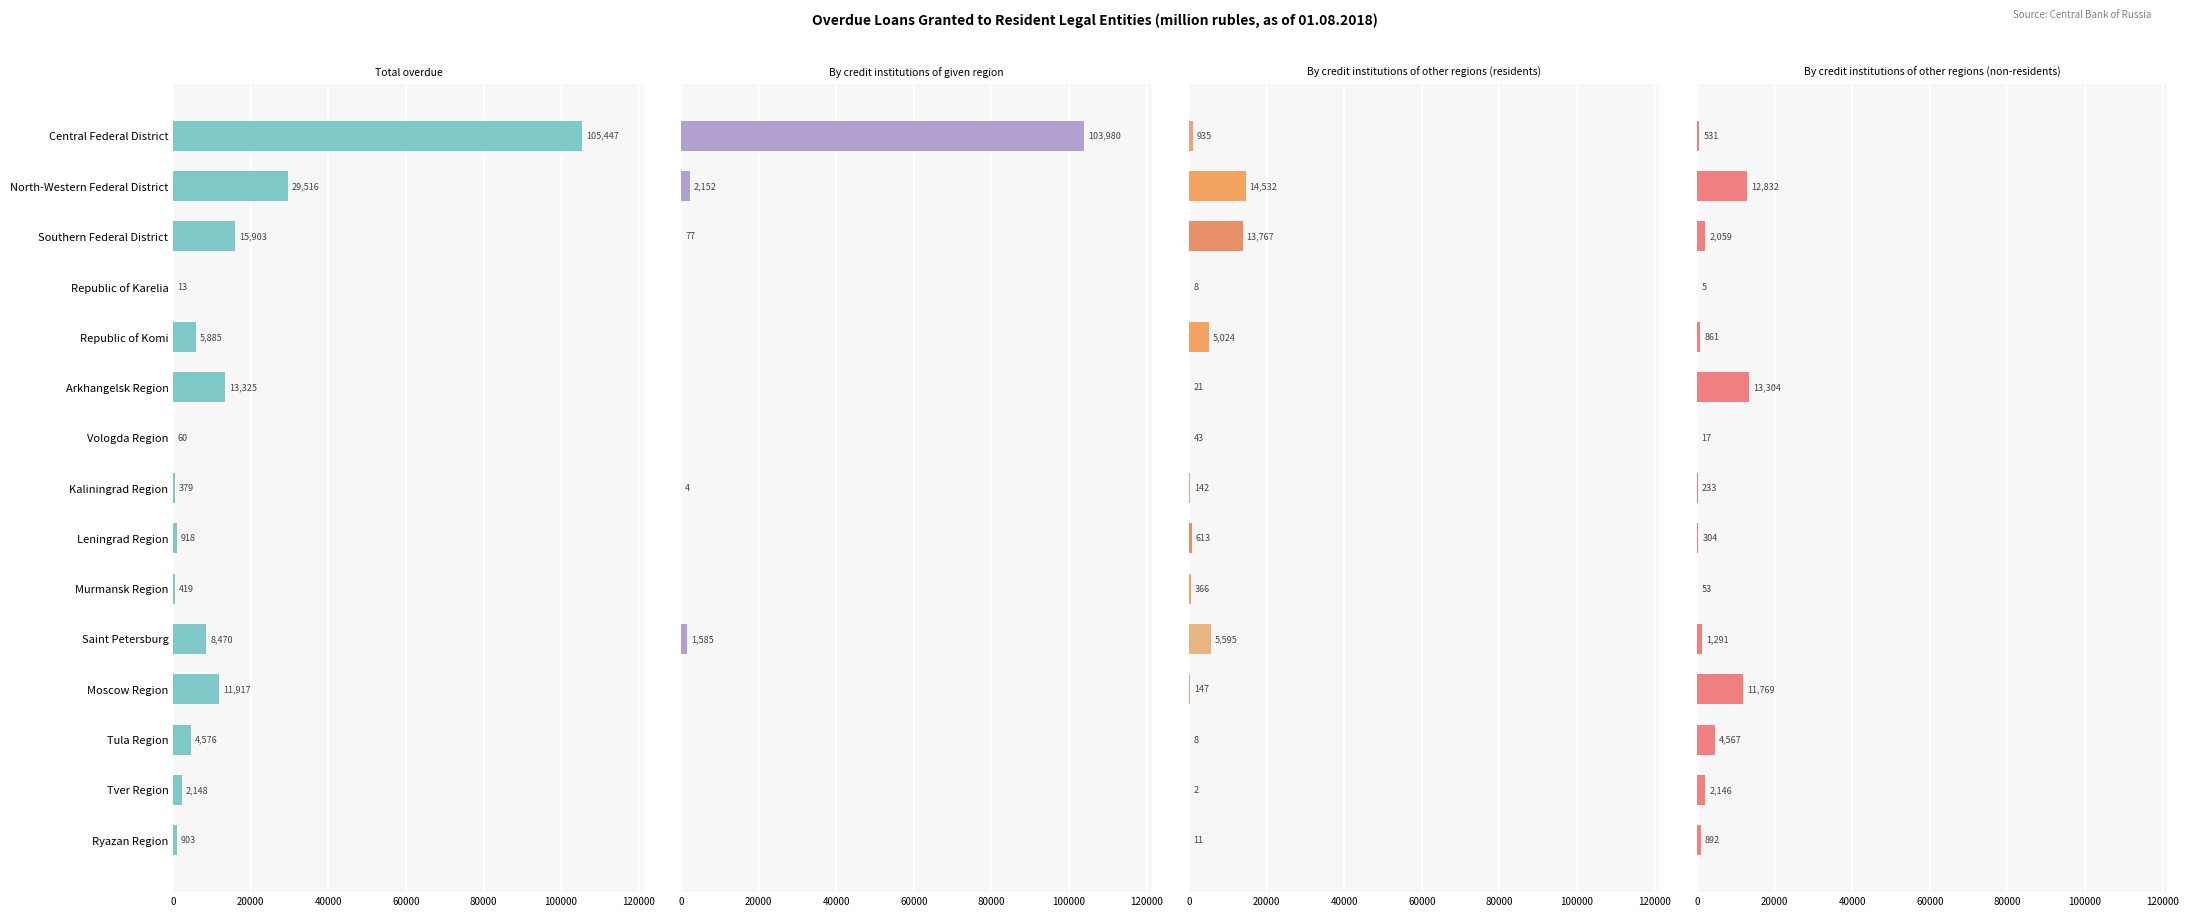

What is the difference between the maximum and second lowest values in the By credit institutions of other regions (non-residents) series?

13287